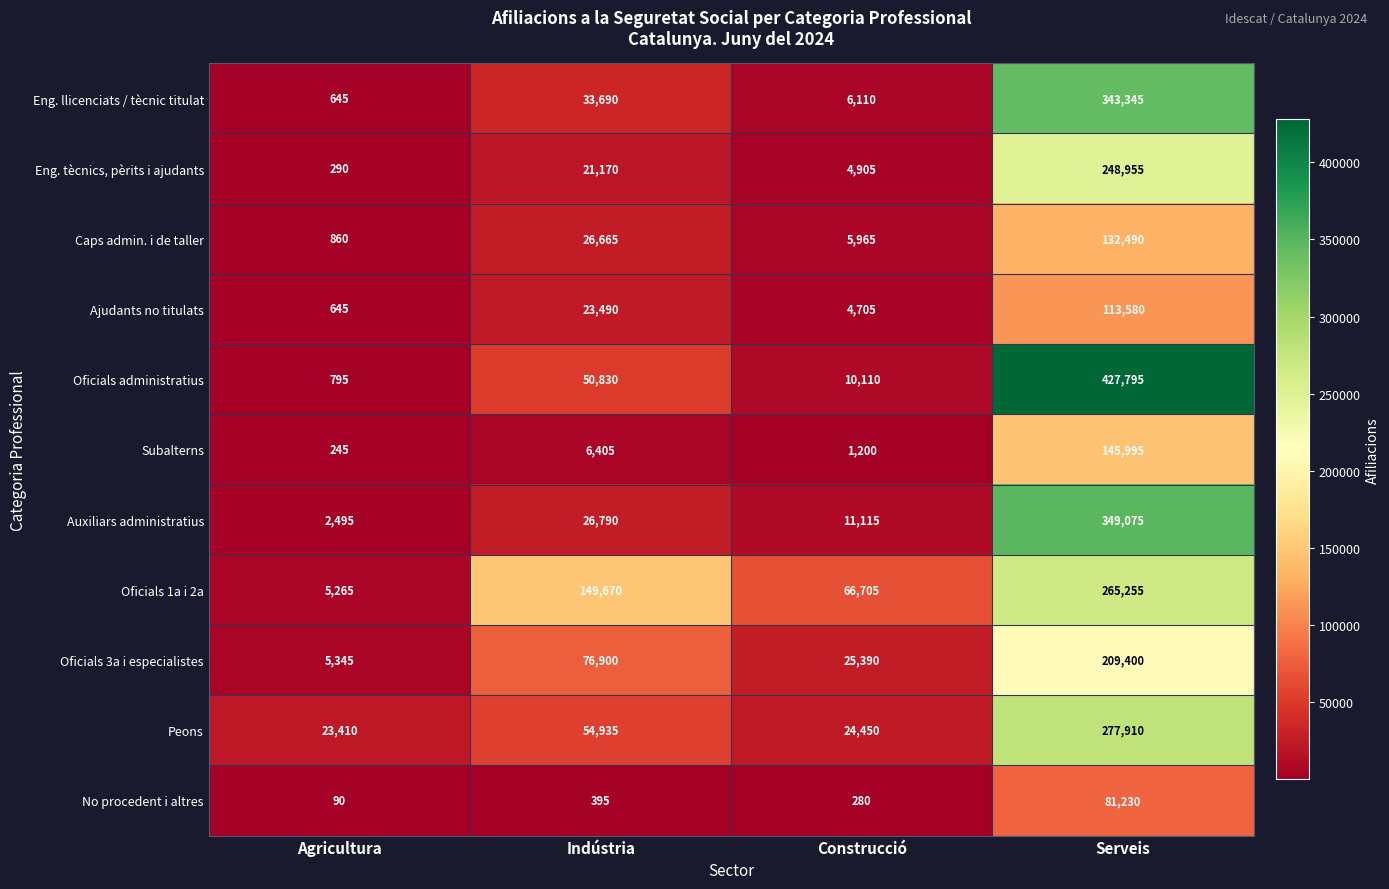

What is the sum of the Peons values at Construcció and Agricultura?

47860